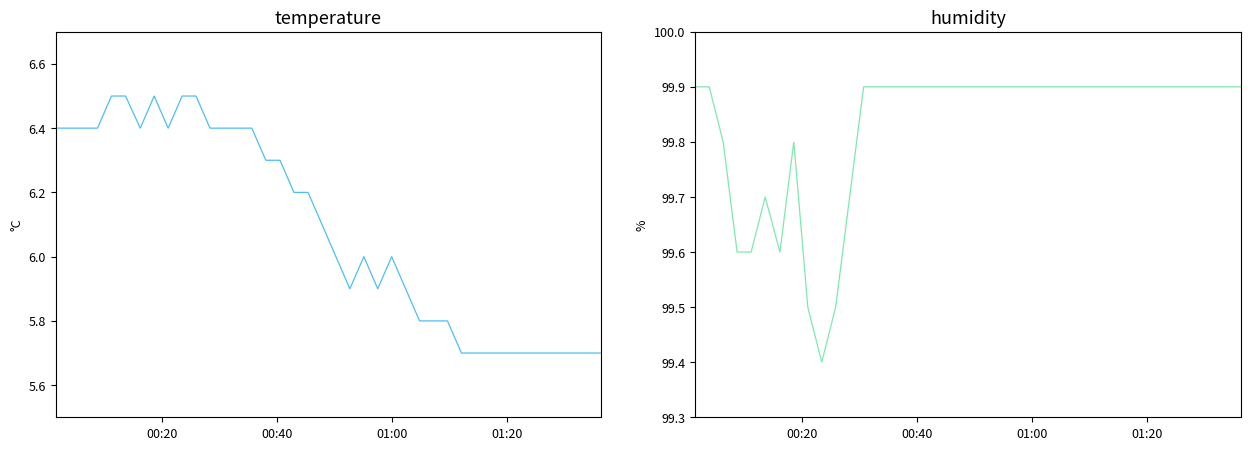

Which series has the widest spread of values?

temperature